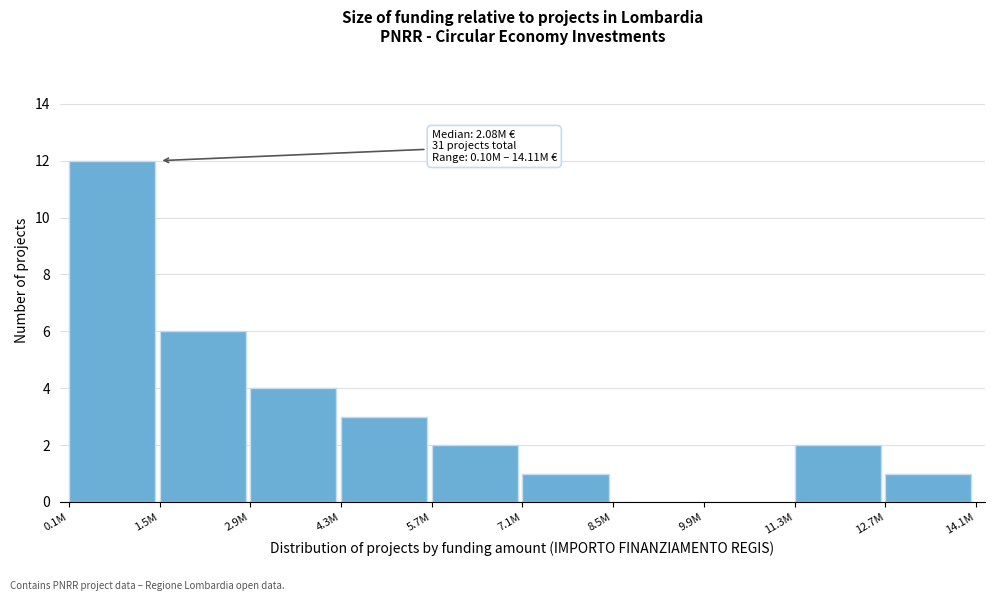

Reading right to left, transcribe all the data shown in this chart.

12.7M=1	11.3M=2	9.9M=0	8.5M=0	7.1M=1	5.7M=2	4.3M=3	2.9M=4	1.5M=6	0.1M=12